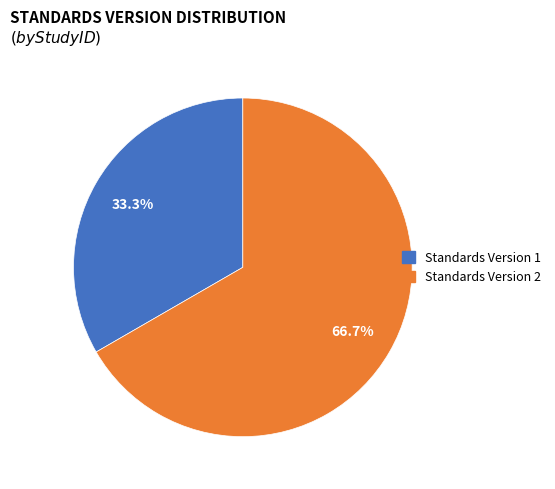

Is there a majority slice in this chart?

Yes